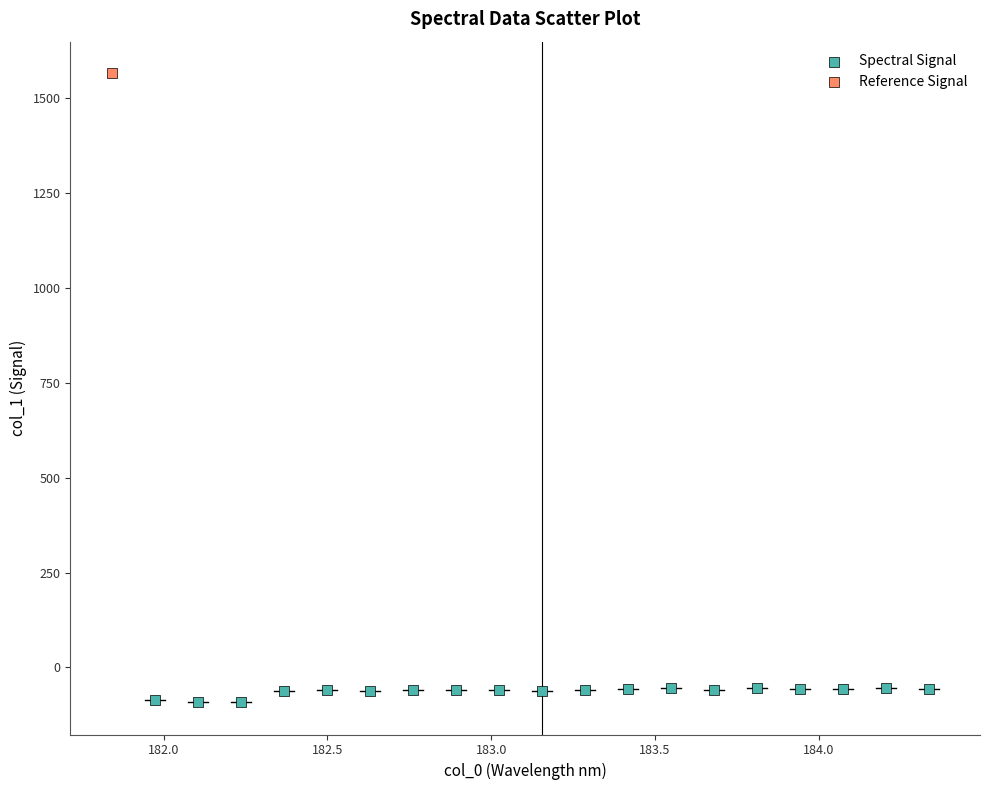

What are all the series names shown in the legend?

Spectral Signal, Reference Signal